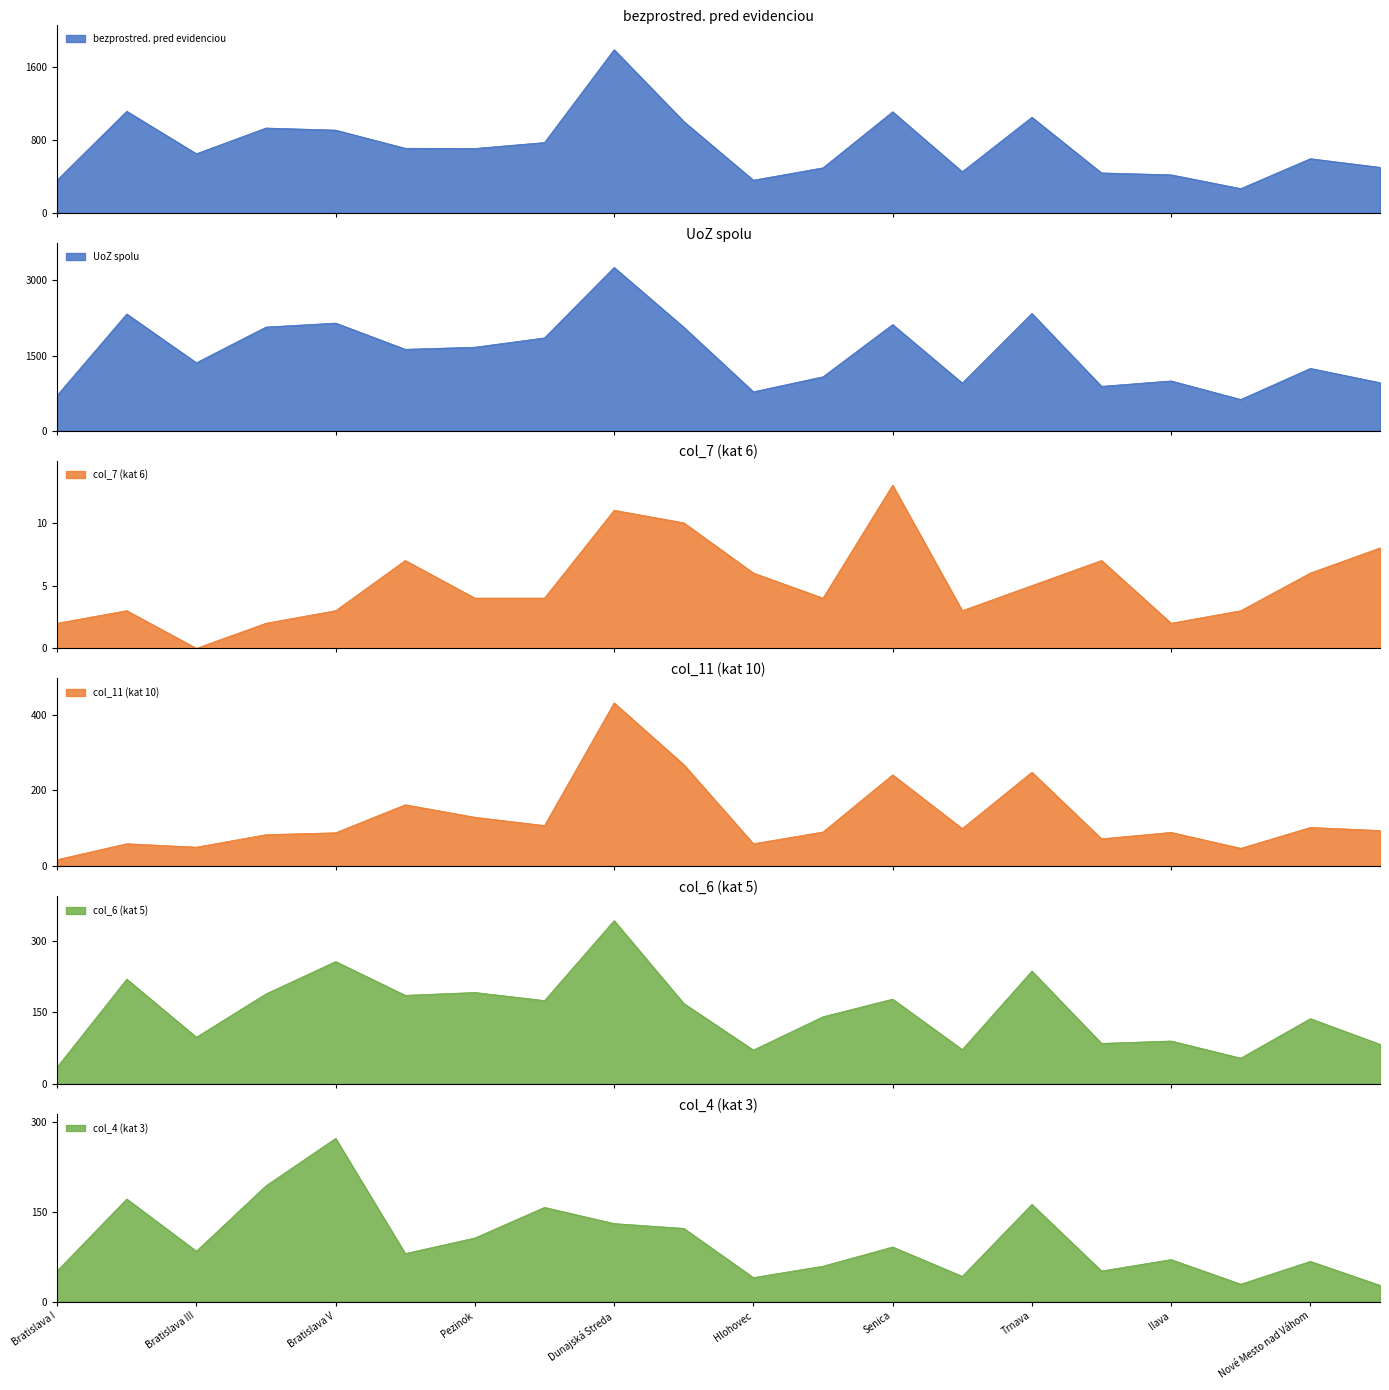

Which series has the widest spread of values?

UoZ spolu